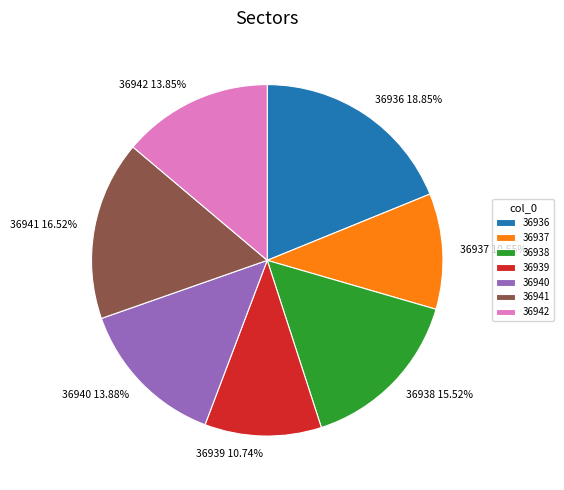

To the nearest percent, what portion does 36941 represent?

17%